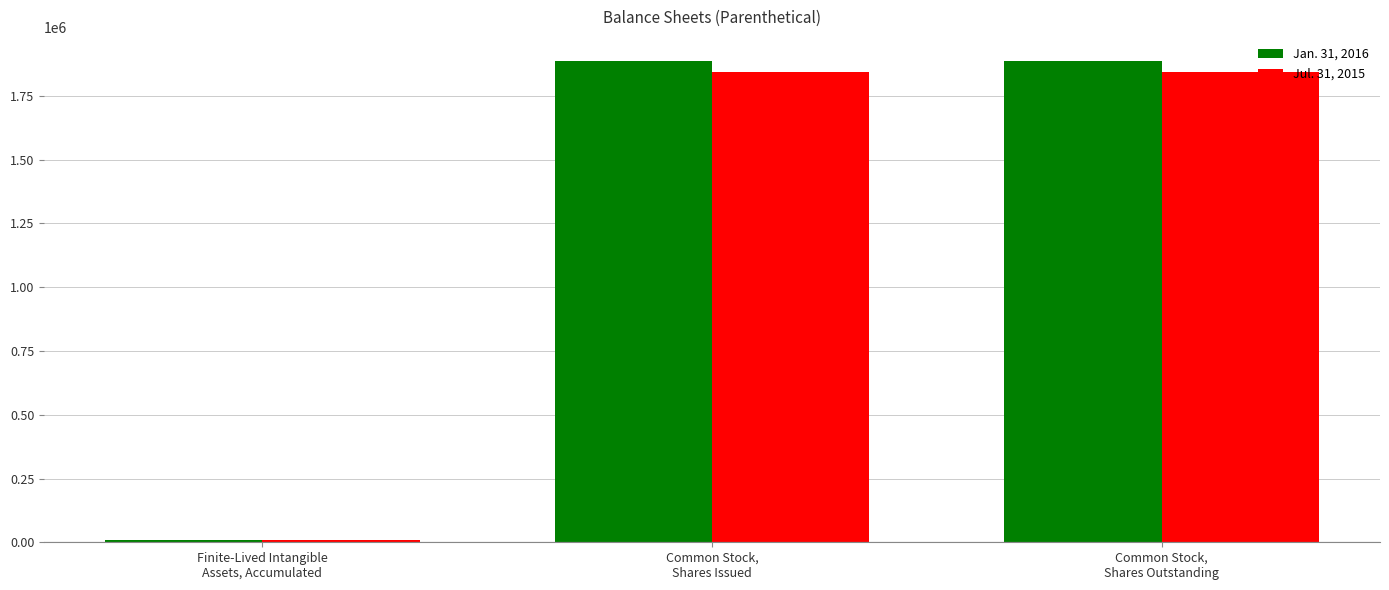

What is the label of the 1st bar from the left?

Finite-Lived Intangible
Assets, Accumulated